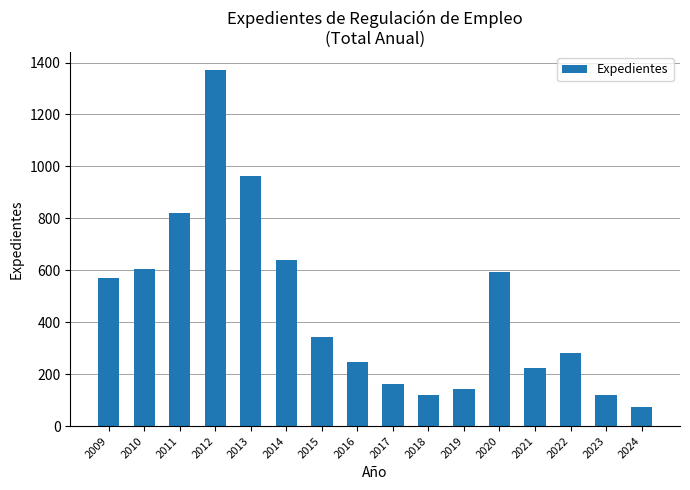

Where does the data first go above 343?

2009